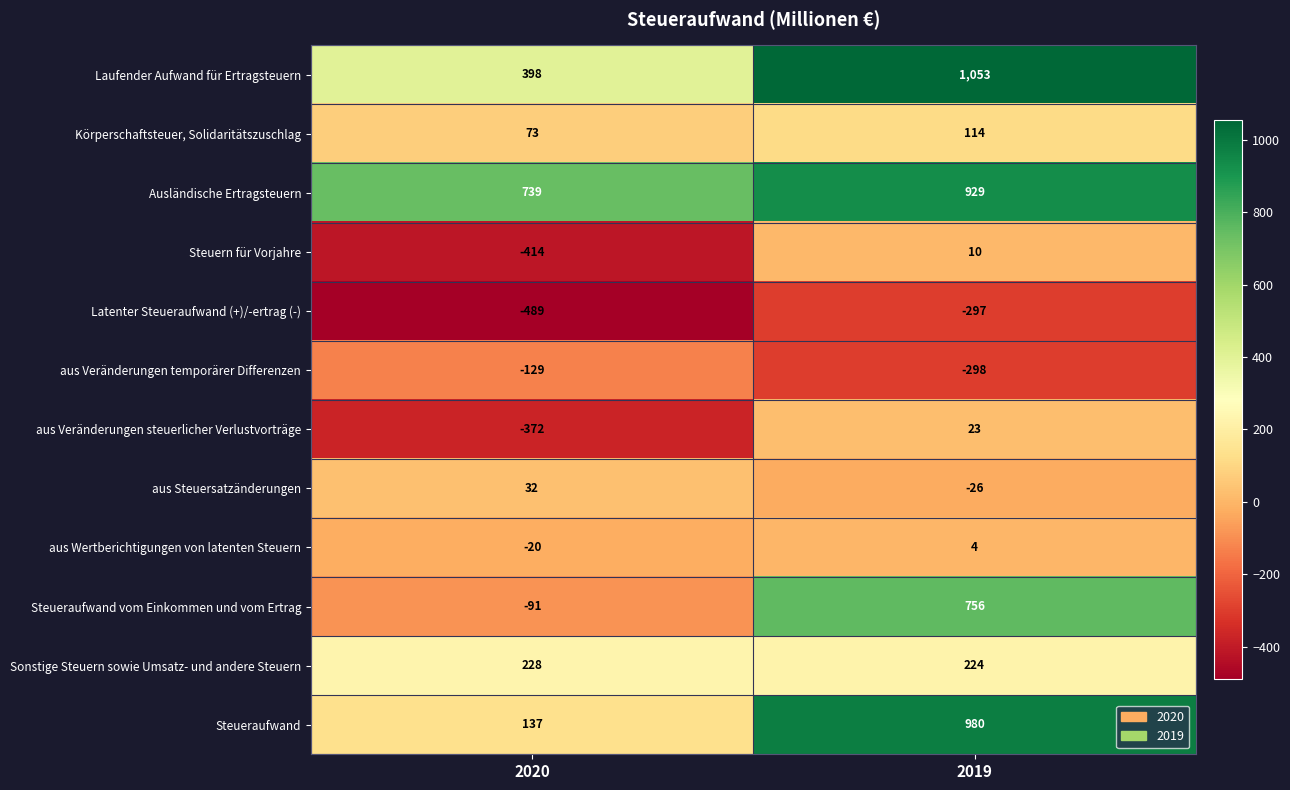

Where is Latenter Steueraufwand (+)/-ertrag (-) nearest to the value -393?

2020